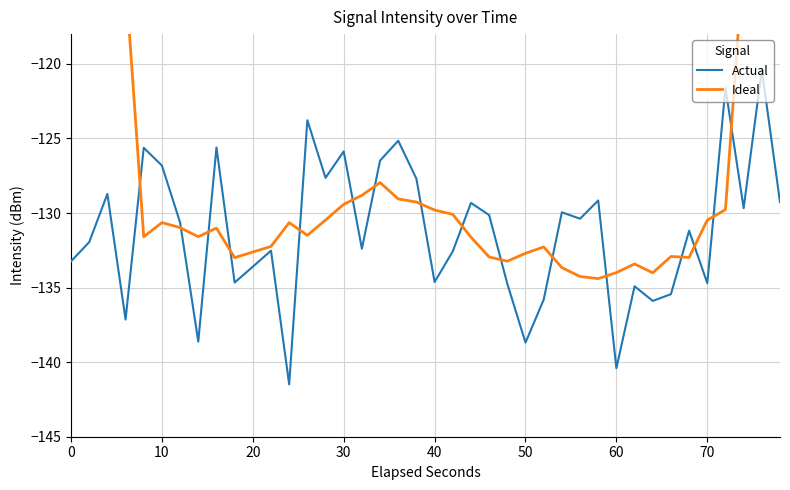

List the series in order of their overall mean, lowest first.

Actual, Ideal